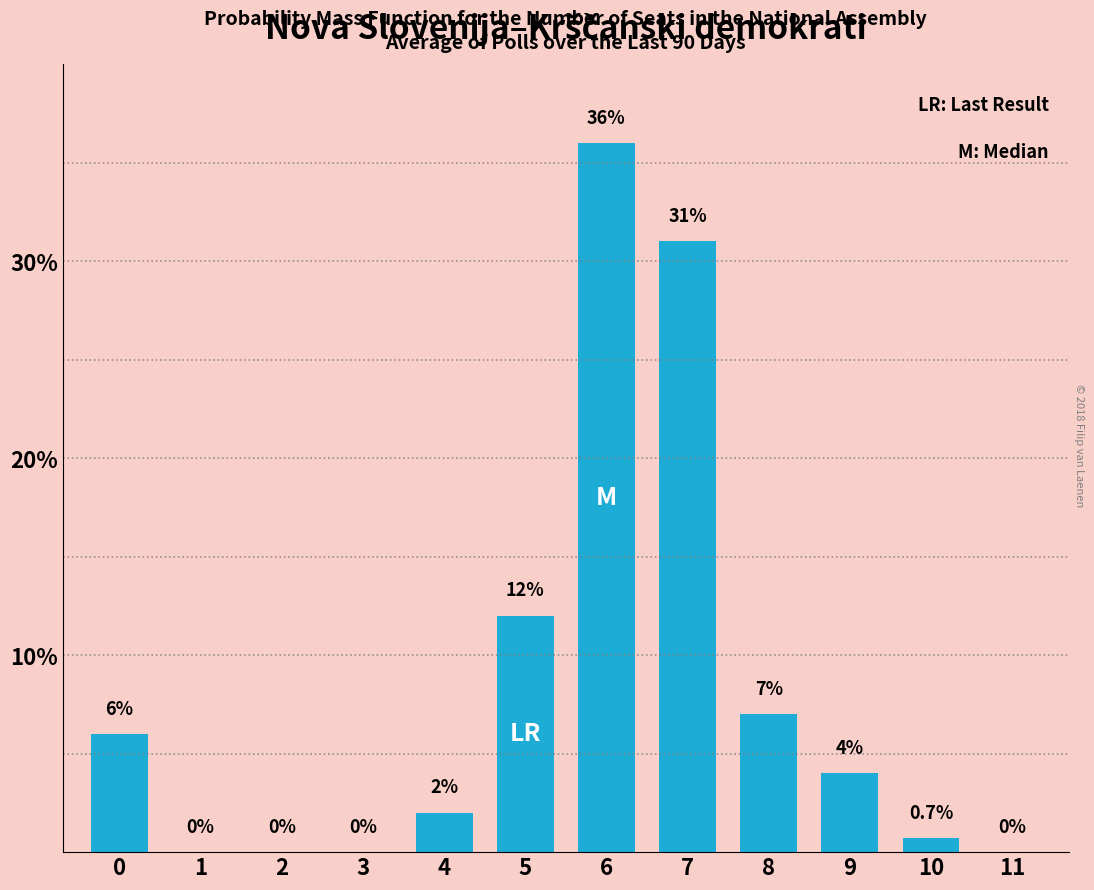

How many positive values are there?

8